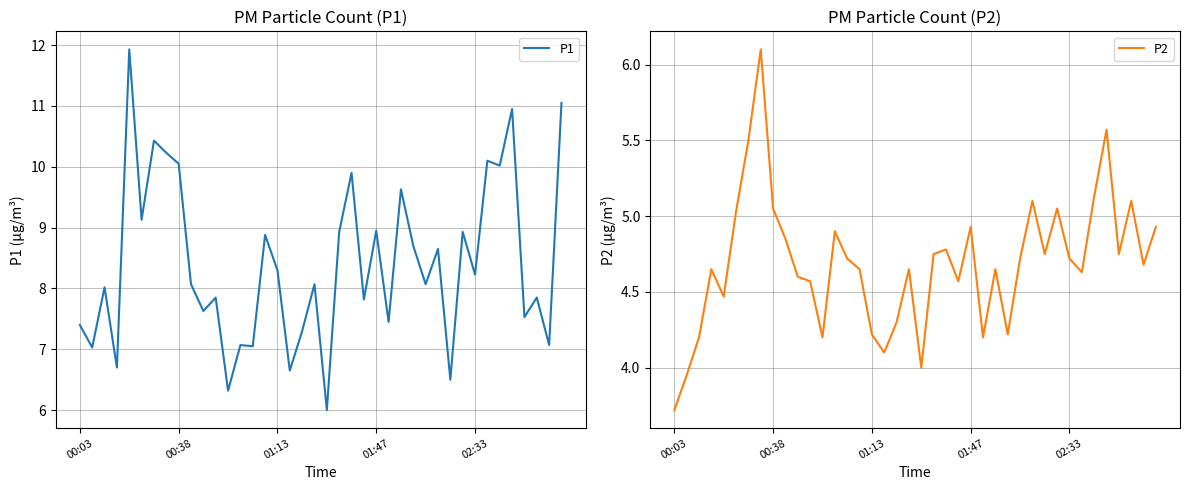

True or false: P2 has a value of 7.8 at 5.

False